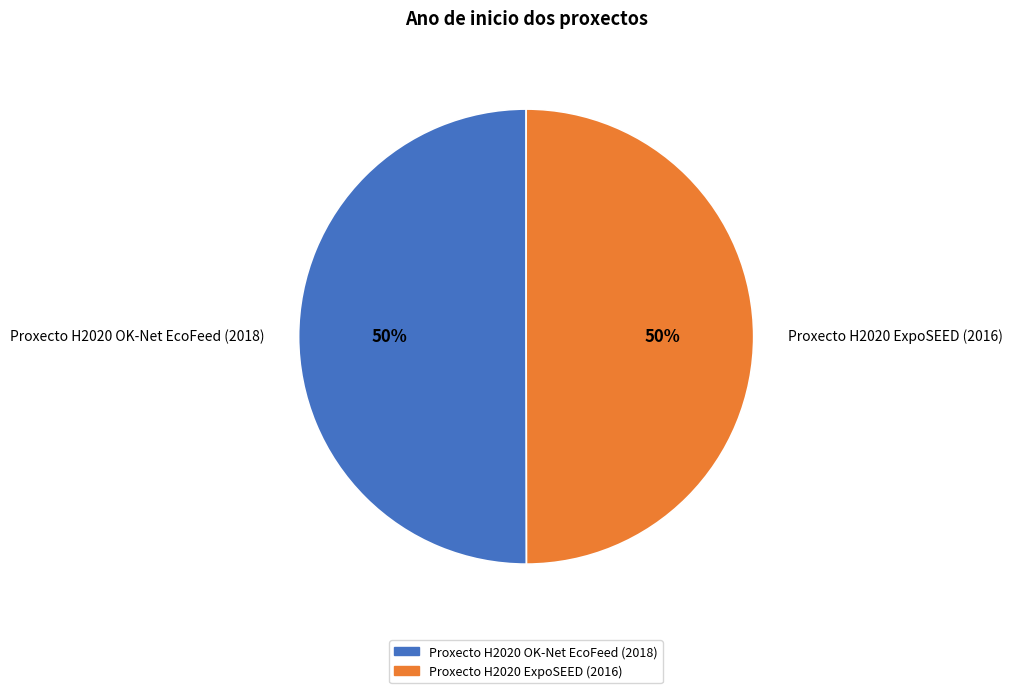

What percentage is the Proxecto H2020 ExpoSEED (2016) slice, to the nearest percent?

50%